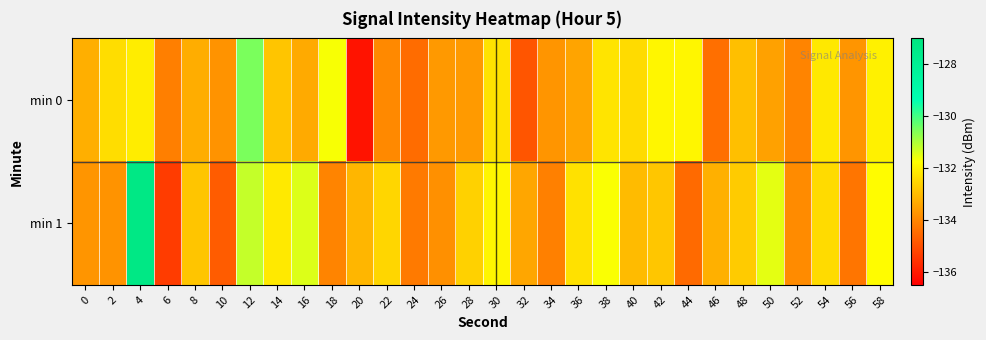

Reading left to right, what are all the values shown in this chart?

min 0: 0=-133.2	2=-132.4	4=-132.1	6=-134.1	8=-133.3	10=-133.8	12=-130.5	14=-132.8	16=-133.3	18=-131.7	20=-136.1	22=-133.9	24=-134.5	26=-133.6	28=-133.6	30=-132.3	32=-134.9	34=-133.7	36=-133.4	38=-132.2	40=-132.4	42=-131.9	44=-131.9	46=-134.4	48=-132.9	50=-133.5	52=-134.0	54=-132.2	56=-133.7	58=-132.0
min 1: 0=-133.7	2=-133.7	4=-127.3	6=-135.4	8=-132.8	10=-134.8	12=-131.2	14=-132.2	16=-131.4	18=-134.0	20=-133.1	22=-132.5	24=-134.2	26=-133.8	28=-132.6	30=-131.9	32=-133.4	34=-134.1	36=-132.3	38=-131.7	40=-133.0	42=-132.8	44=-134.5	46=-133.2	48=-132.7	50=-131.5	52=-133.9	54=-132.4	56=-134.3	58=-131.8